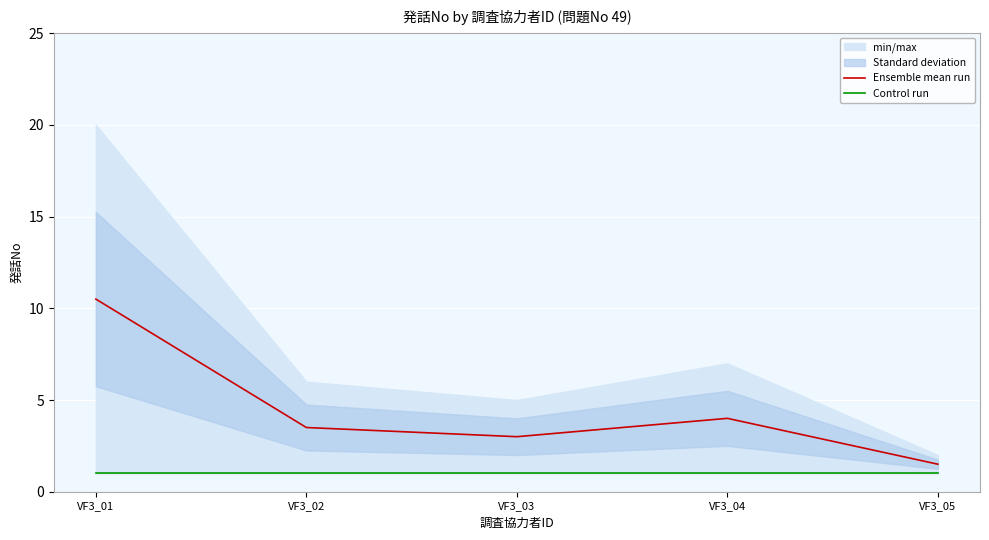

What is the spread (max minus min) of values at VF3_02?

2.5